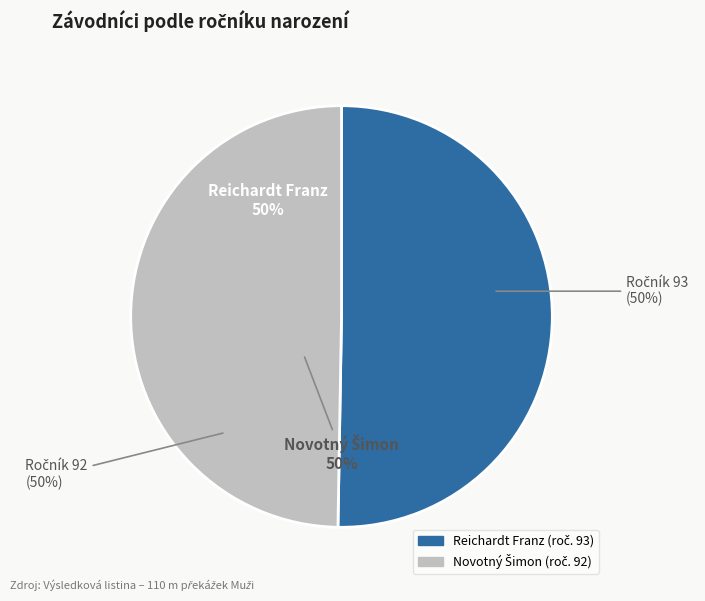

Is it true that Reichardt Franz is 63% of the pie?

False